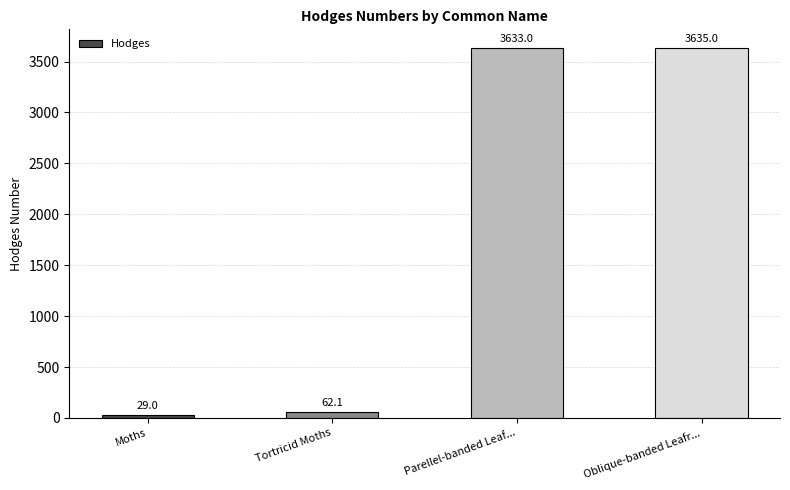

How many bars are there in total?

4